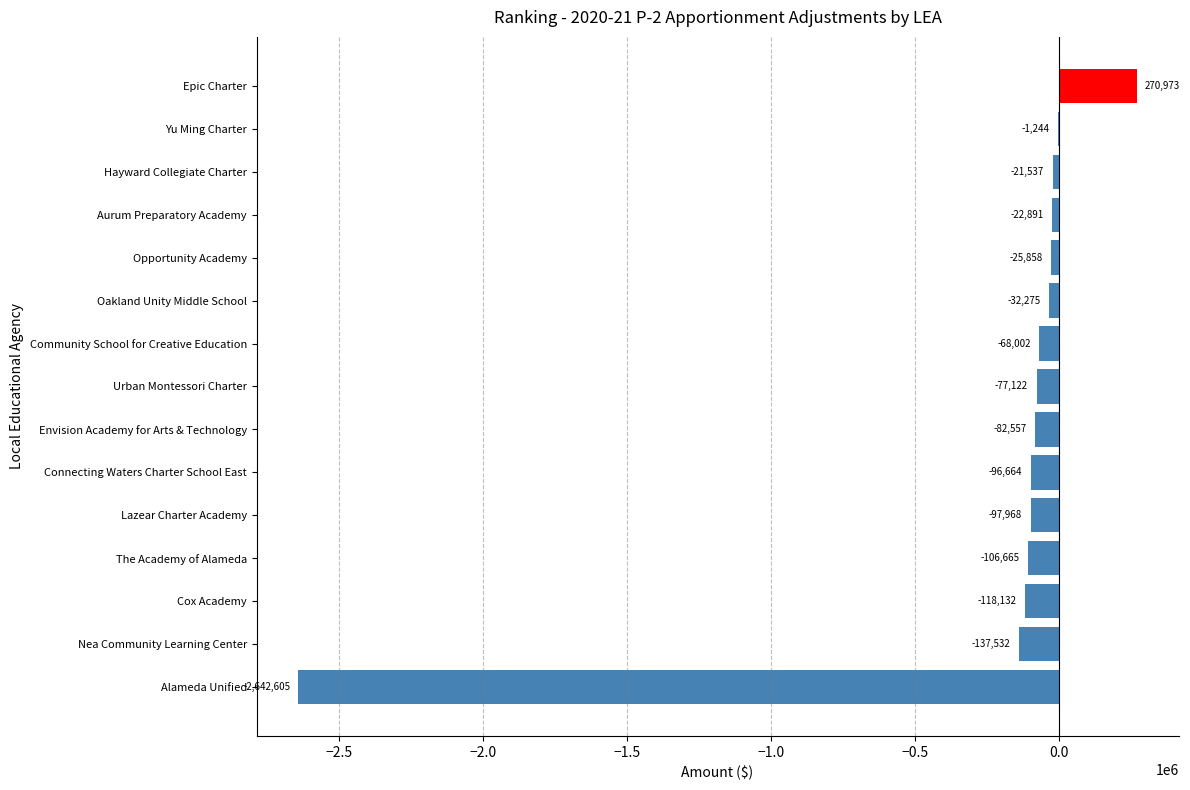

Which label corresponds to the largest value in the chart?

Epic Charter